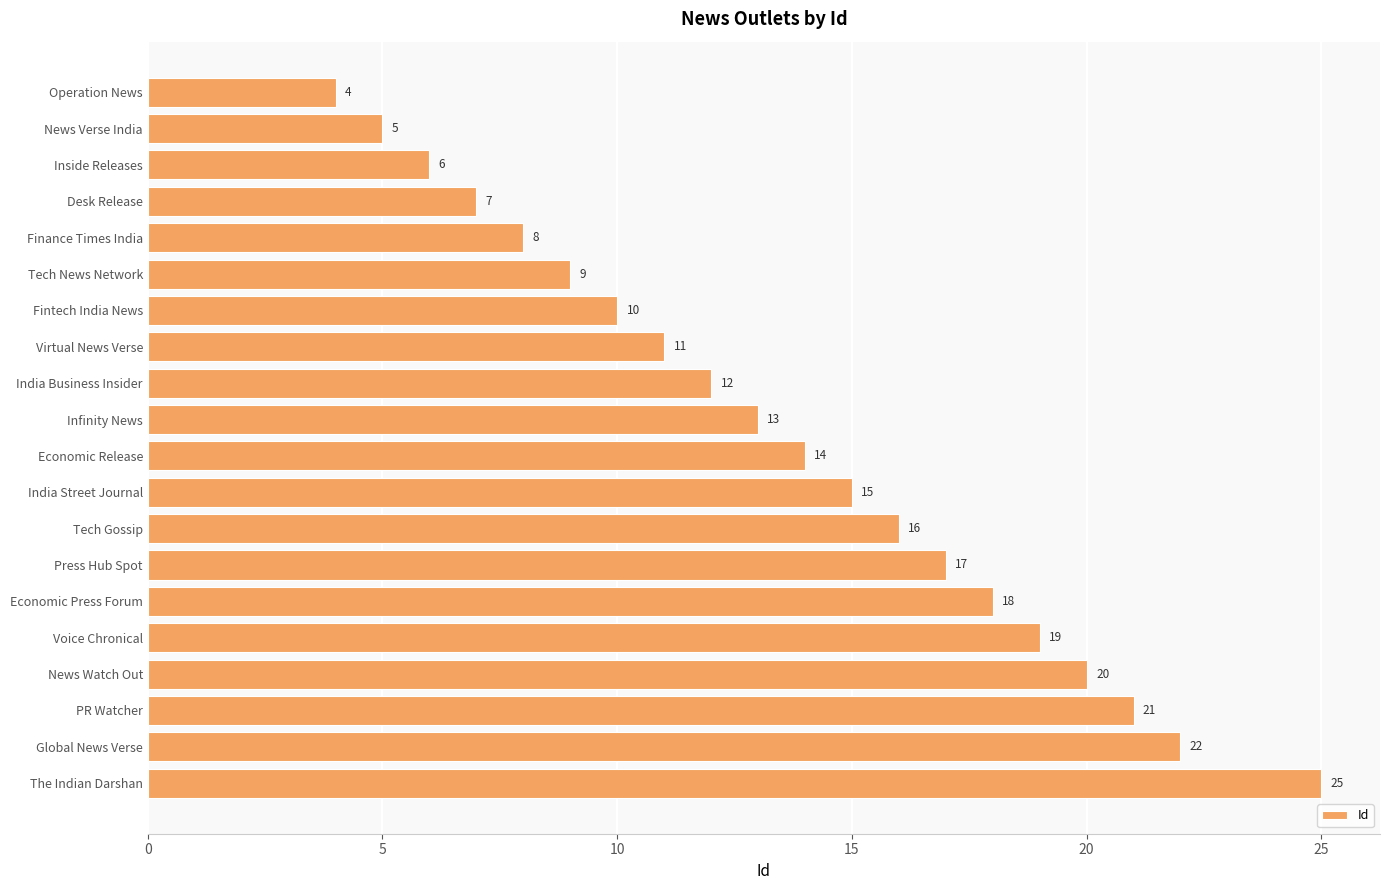

Approximately how many times larger is the value at PR Watcher compared to Economic Release?

1.5